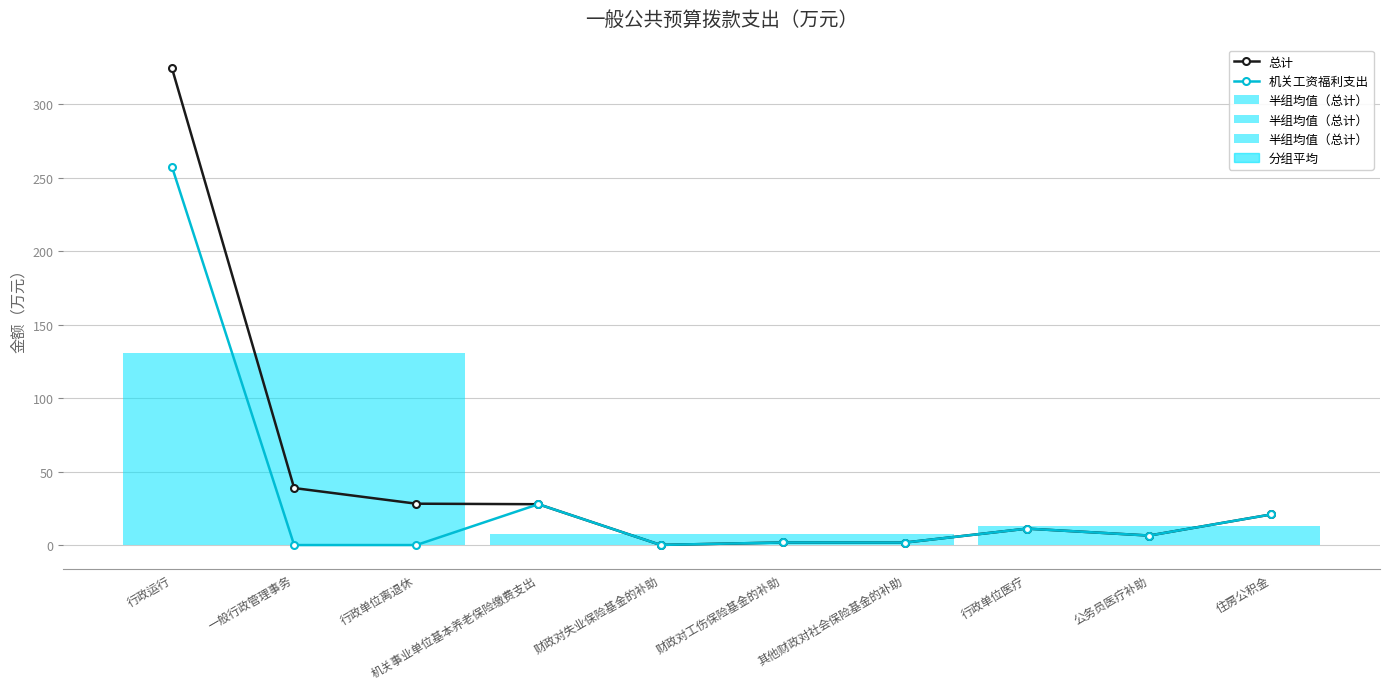

List the labels in order of 总计 value, smallest first.

财政对失业保险基金的补助, 其他财政对社会保险基金的补助, 财政对工伤保险基金的补助, 公务员医疗补助, 行政单位医疗, 住房公积金, 机关事业单位基本养老保险缴费支出, 行政单位离退休, 一般行政管理事务, 行政运行